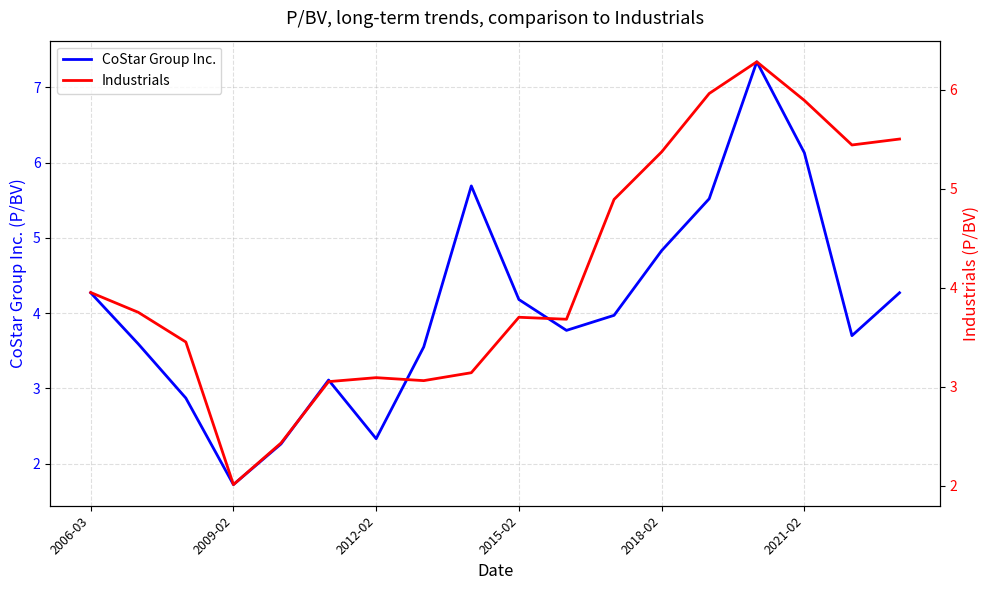

The value of CoStar Group Inc. at 8 is 7.5. True or false?

False